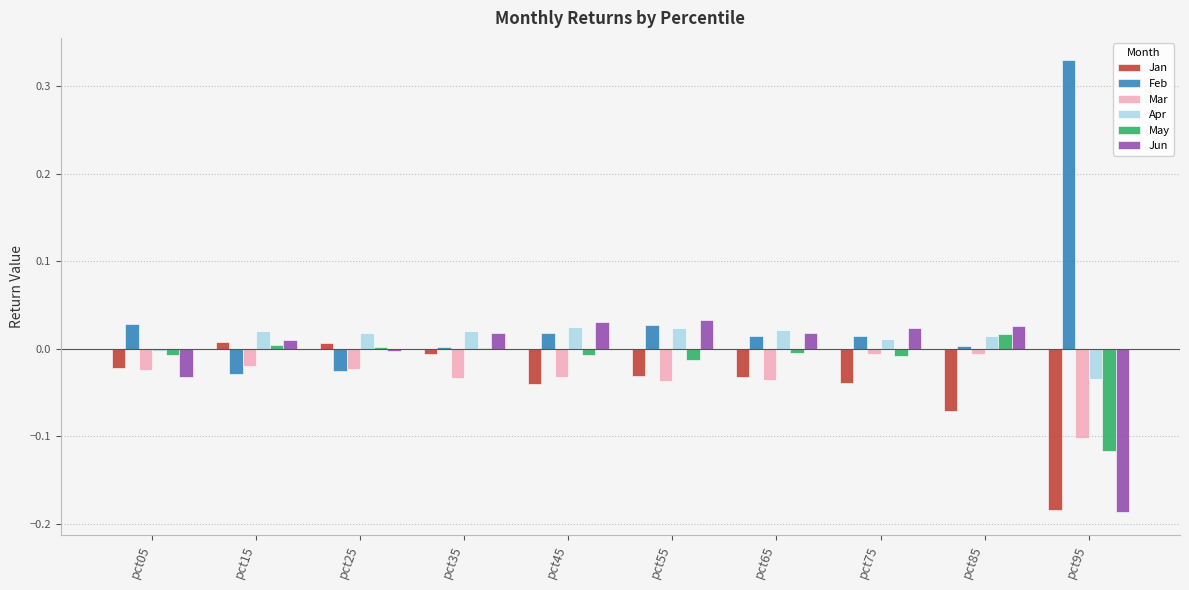

Which category has the highest value across all series?

pct95